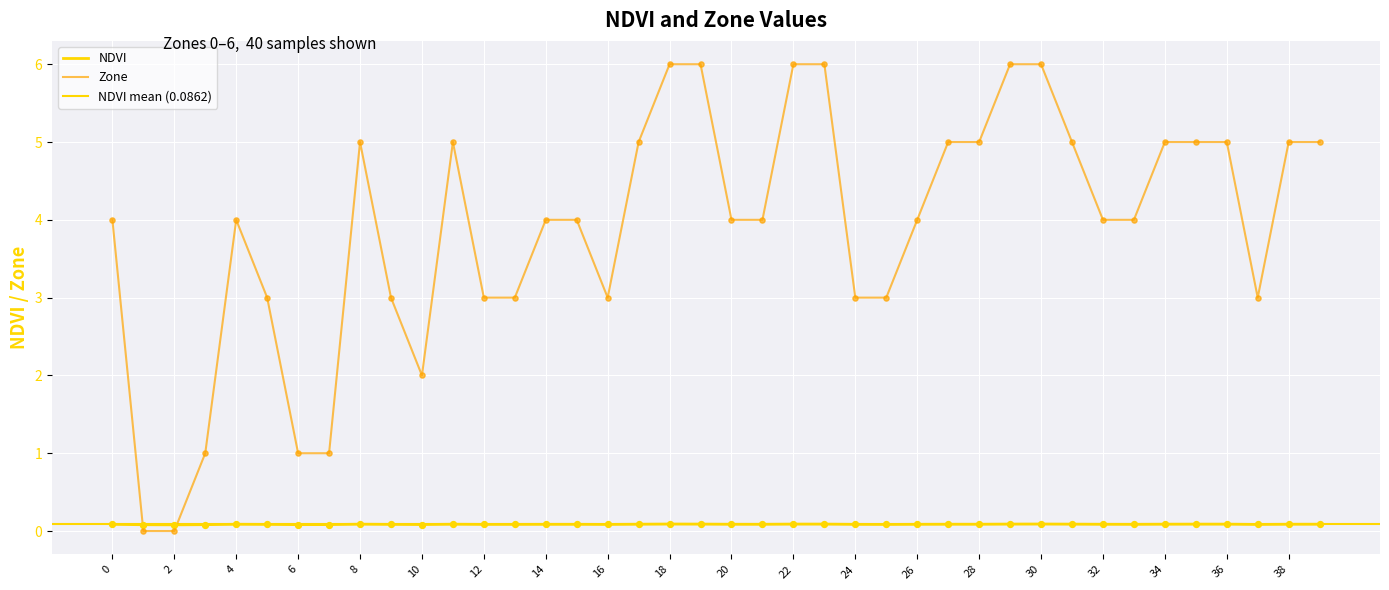

Which has a higher value, 32 or 9?

32